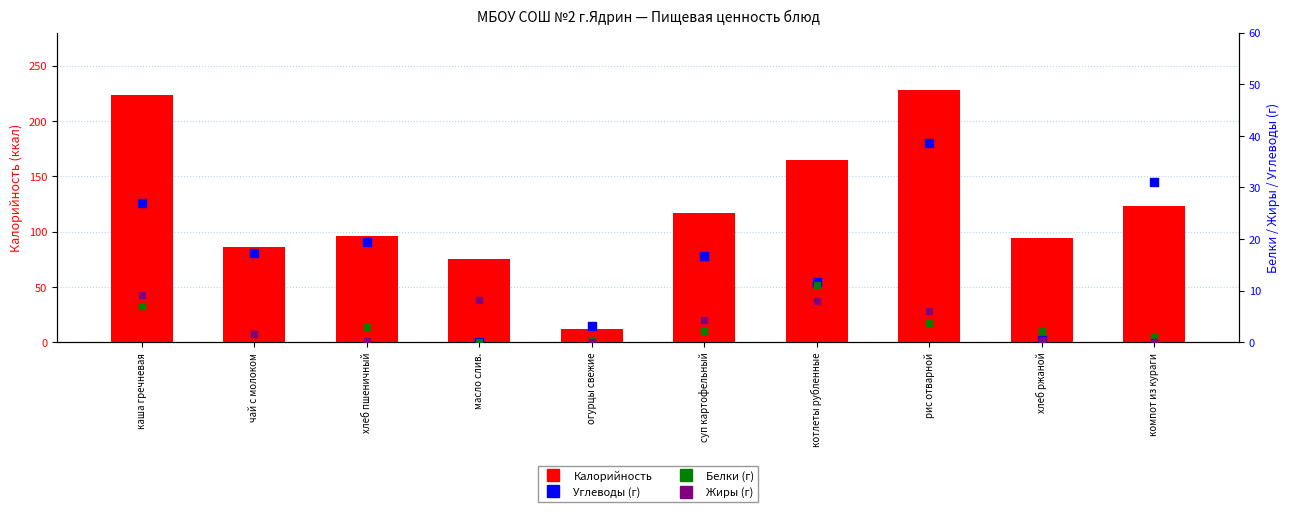

At which category is the sum across all series the highest?

рис отварной